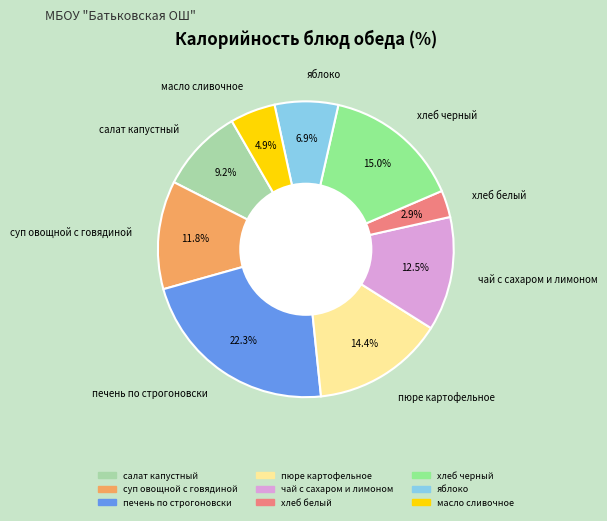

True or false: хлеб белый accounts for 12% of the total.

False